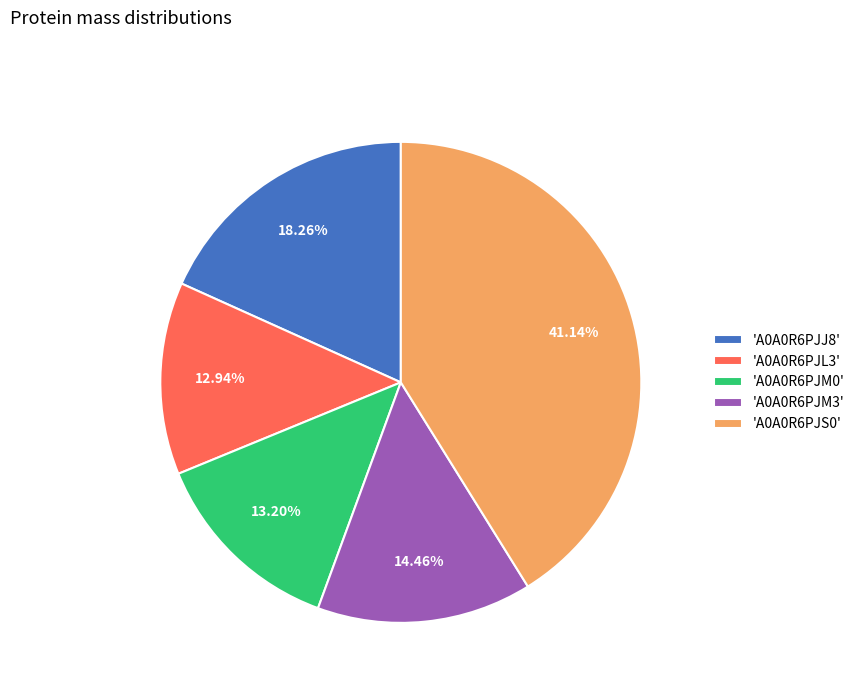

How many segments does this pie chart have?

5